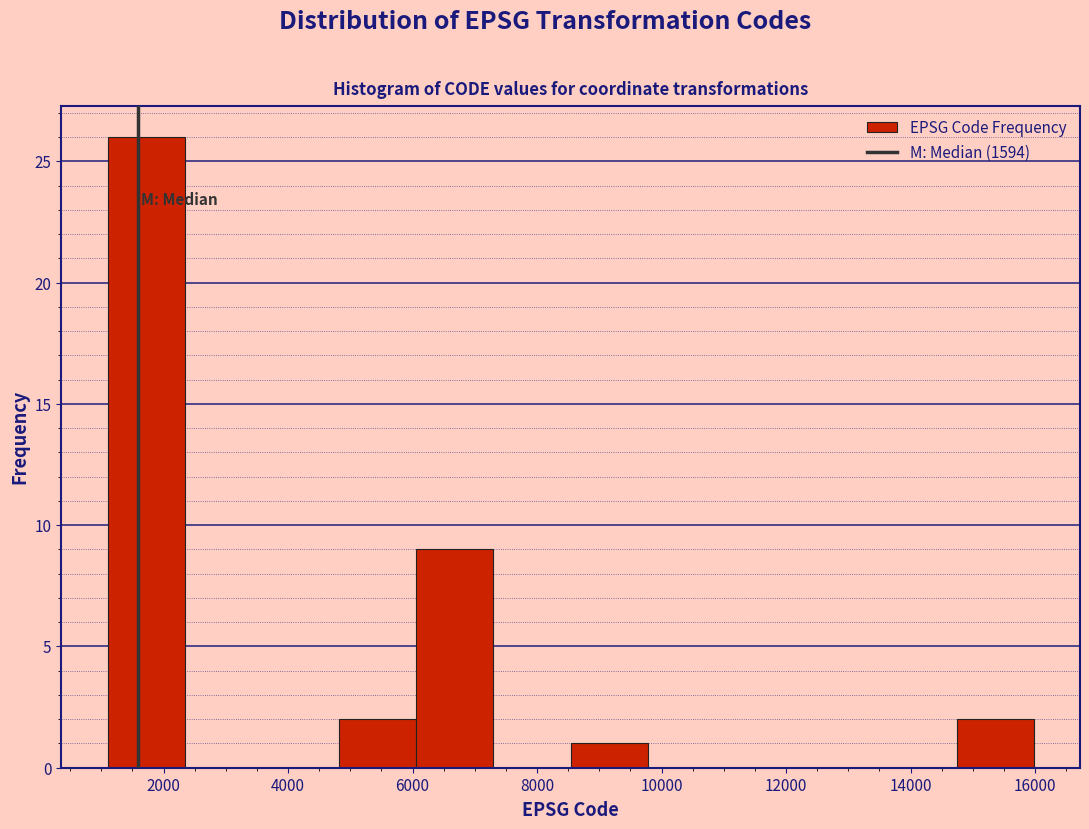

How tall is the bar that spans 14800 to 16000 on the x-axis? Neither the bar edges nor the heights are printed on the chart, so give them approximately, as read against the axes.

2